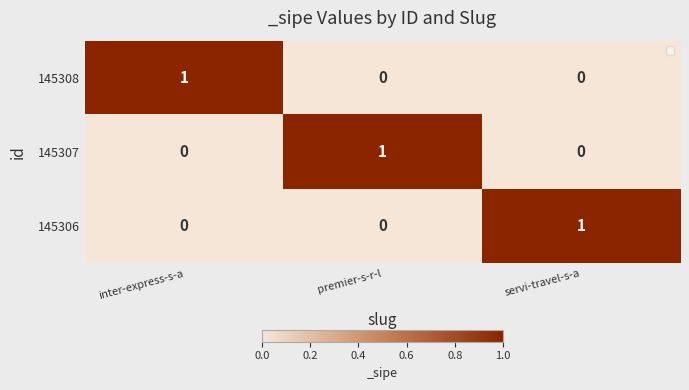

True or false: 145306 has a value of 0 at premier-s-r-l.

True